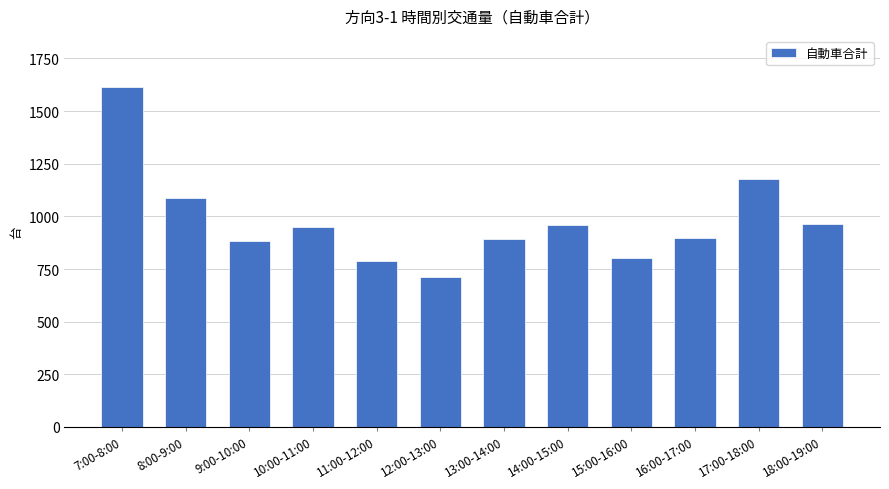

What is the label of the 5th bar from the left?

11:00-12:00